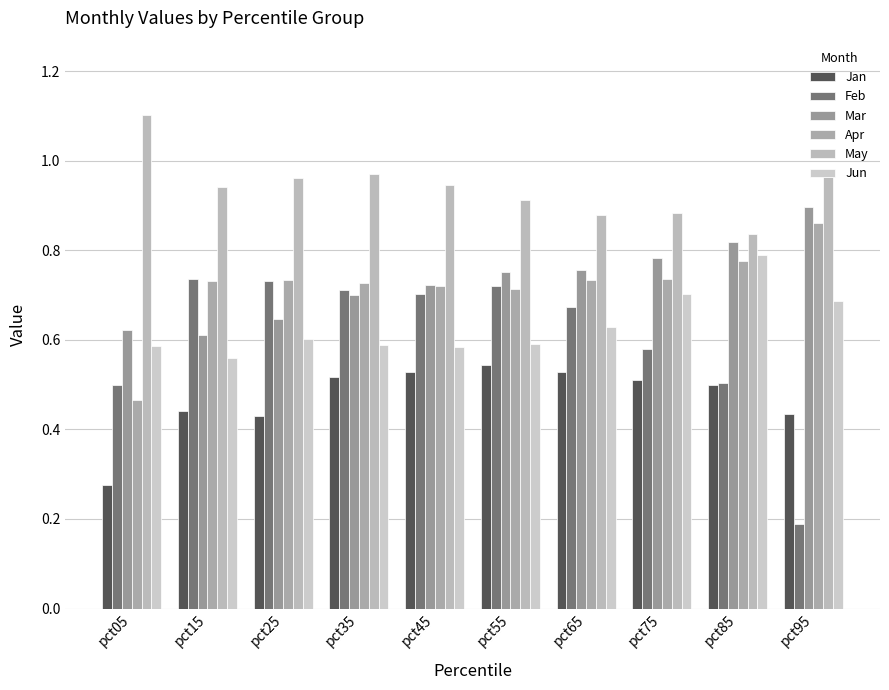

What is the sum of all May values?

9.4